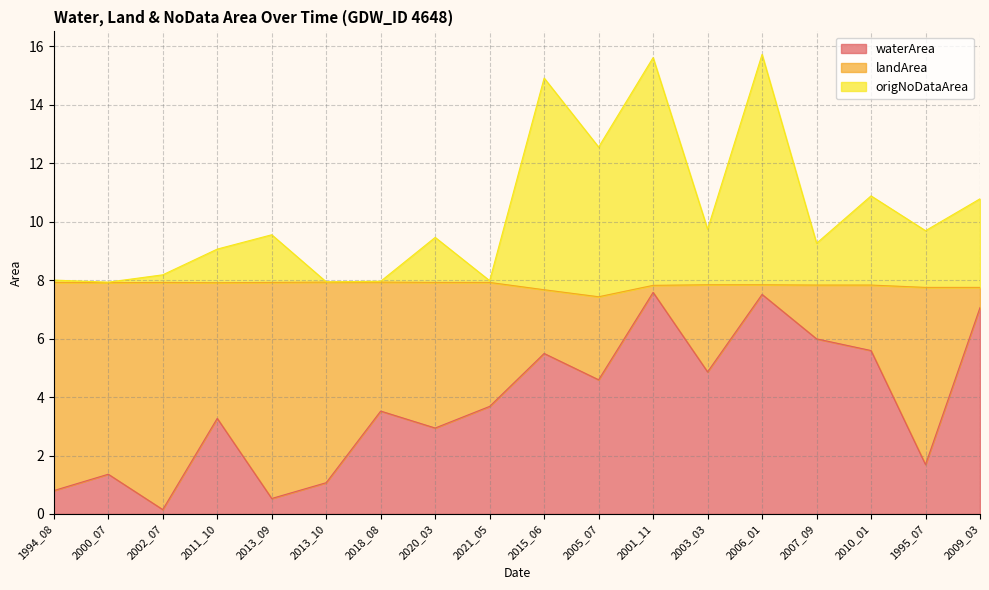

What is the total value across all series at 2005_07?

12.6